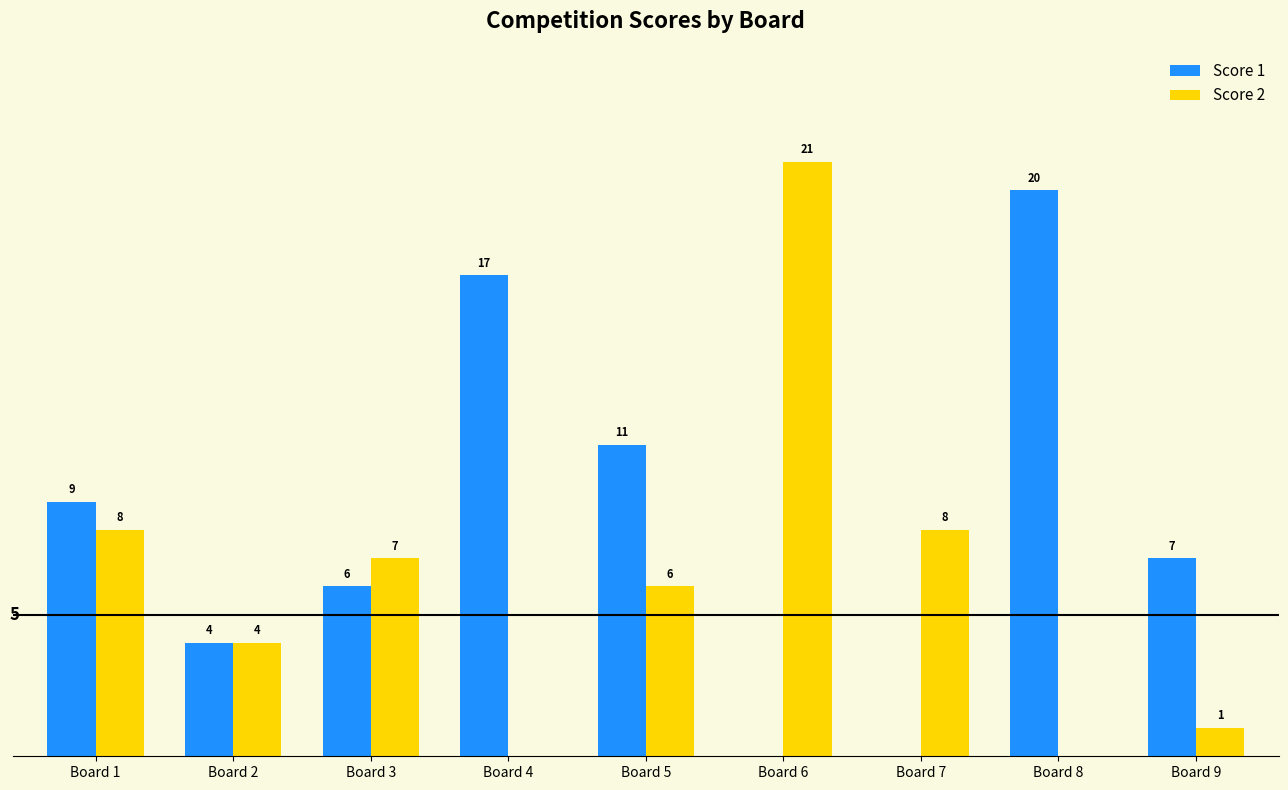

Where does the Score 2 series first go above 6?

Board 1